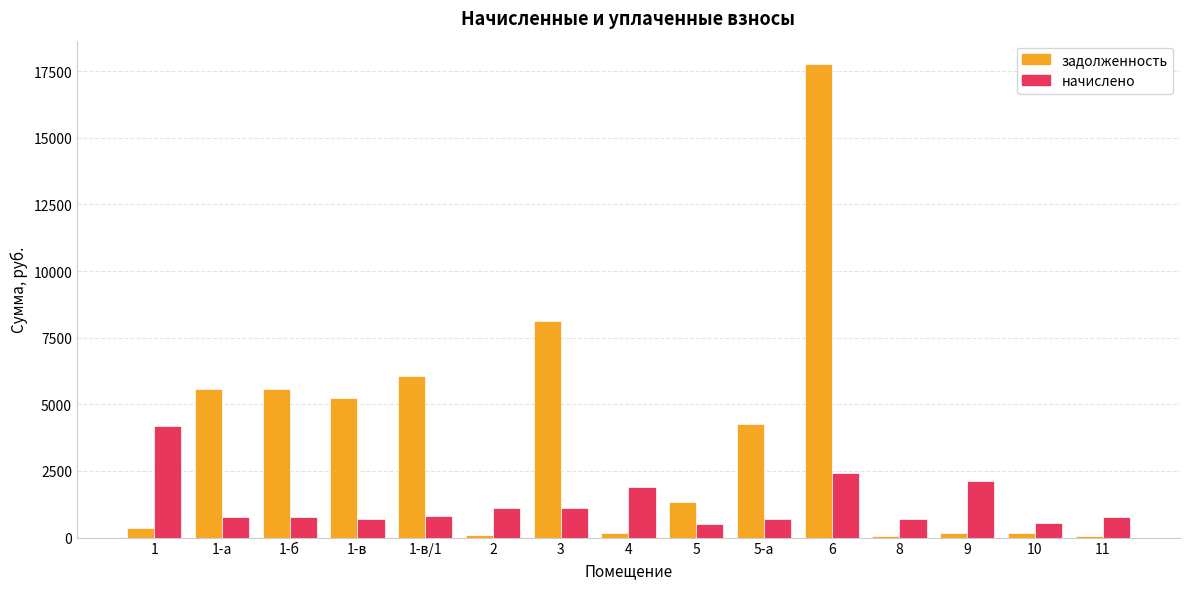

What is the sum of the начислено values at 4 and 10?

2435.9